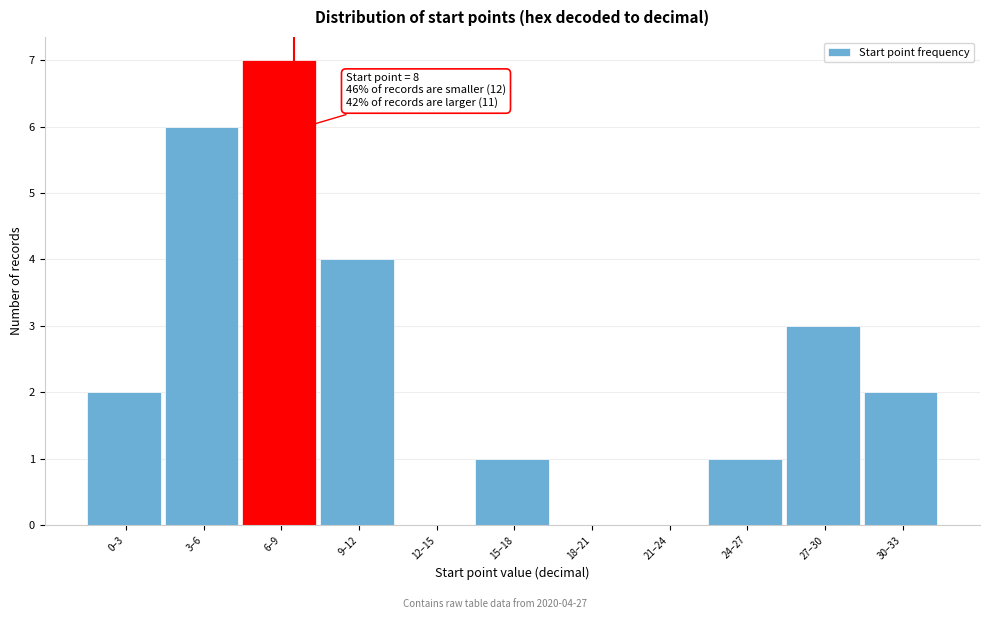

Reading left to right, extract all data points from this chart.

0–3=2	3–6=6	6–9=7	9–12=4	12–15=0	15–18=1	18–21=0	21–24=0	24–27=1	27–30=3	30–33=2